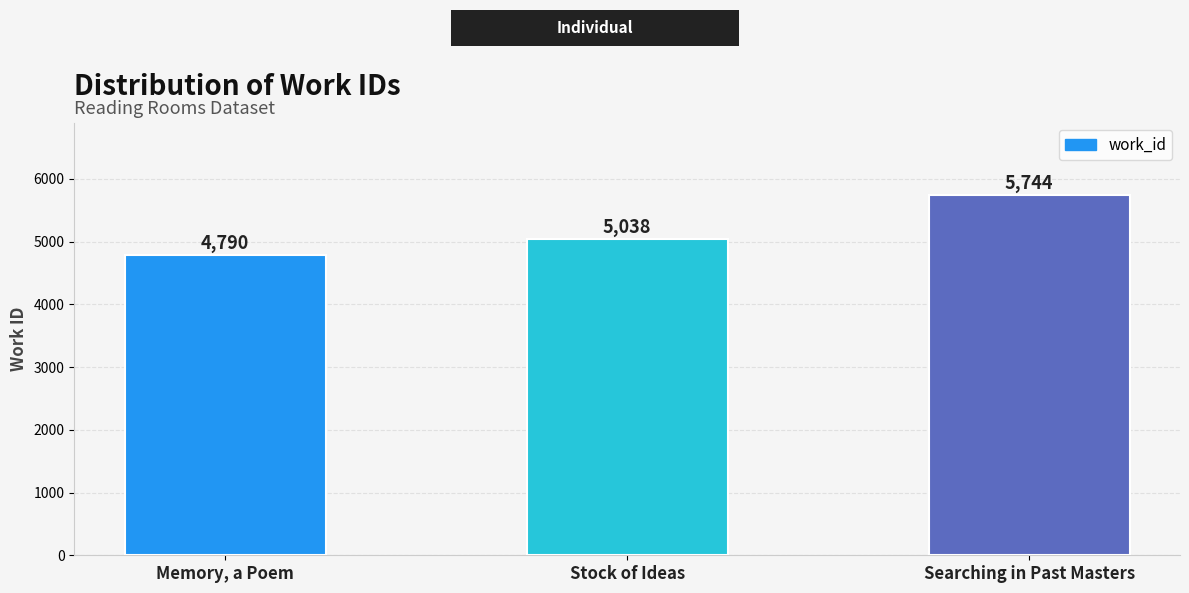

At which label is the value closest to 5267?

Stock of Ideas